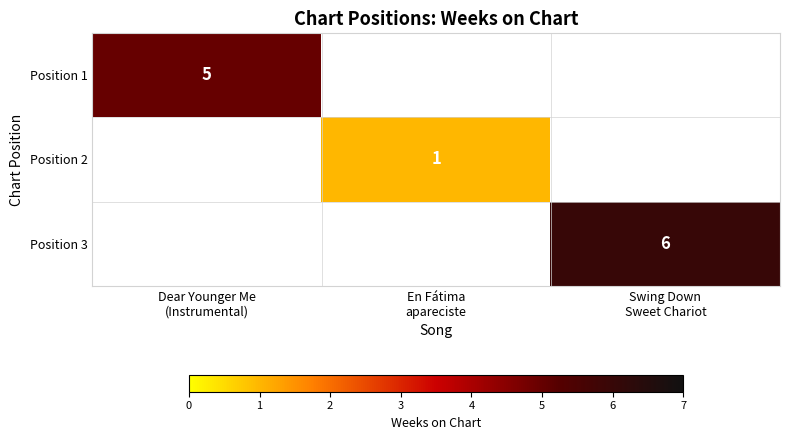

Which has a higher value, Dear Younger Me
(Instrumental) or Swing Down
Sweet Chariot?

Dear Younger Me
(Instrumental)